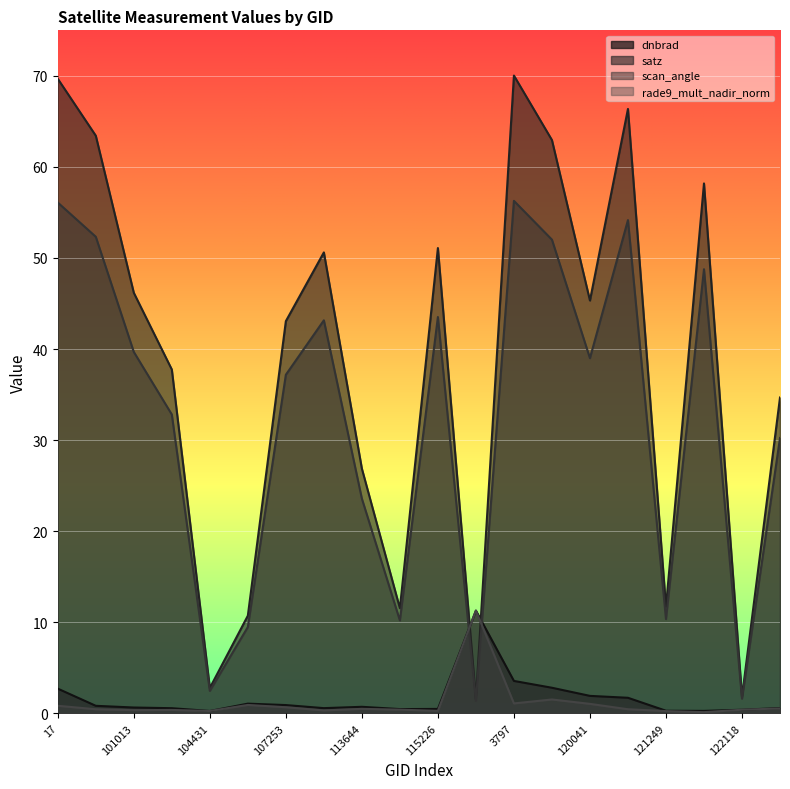

Is the value of scan_angle at 120041 greater than the value of dnbrad at 113644?

Yes